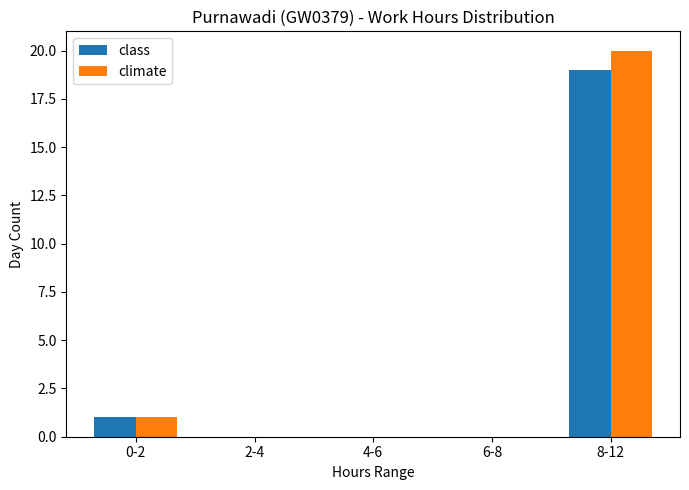

What is the label of the 3rd bar from the right?

4-6